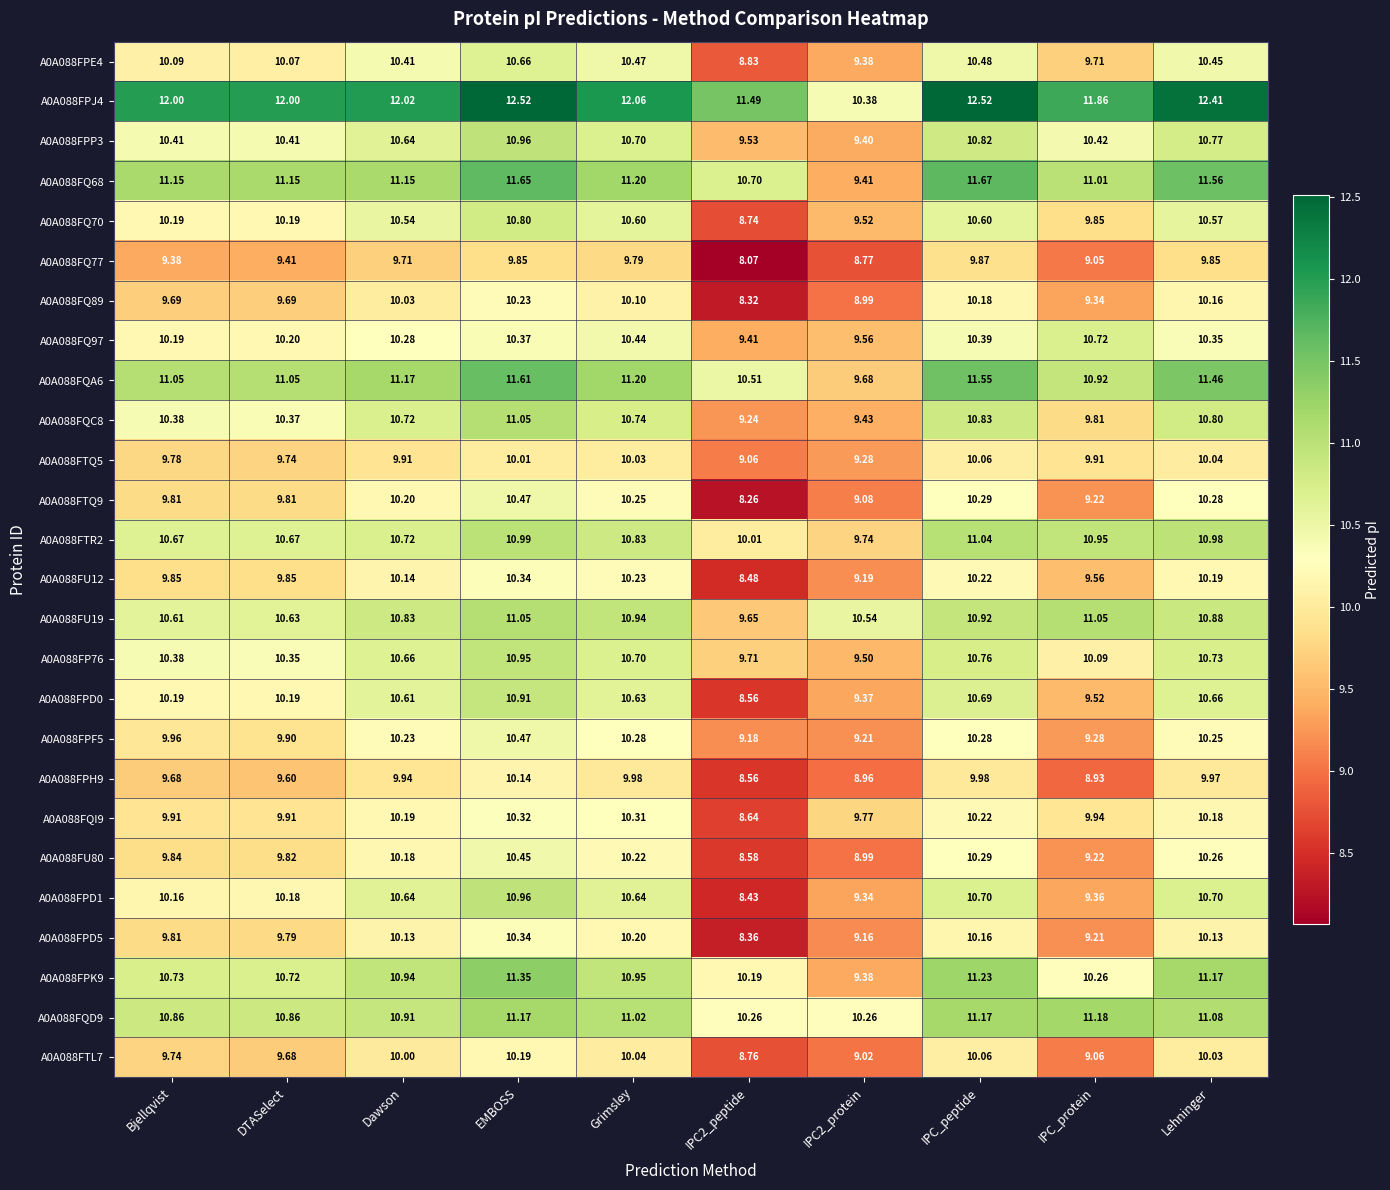

Count the number of categories in the chart.

10